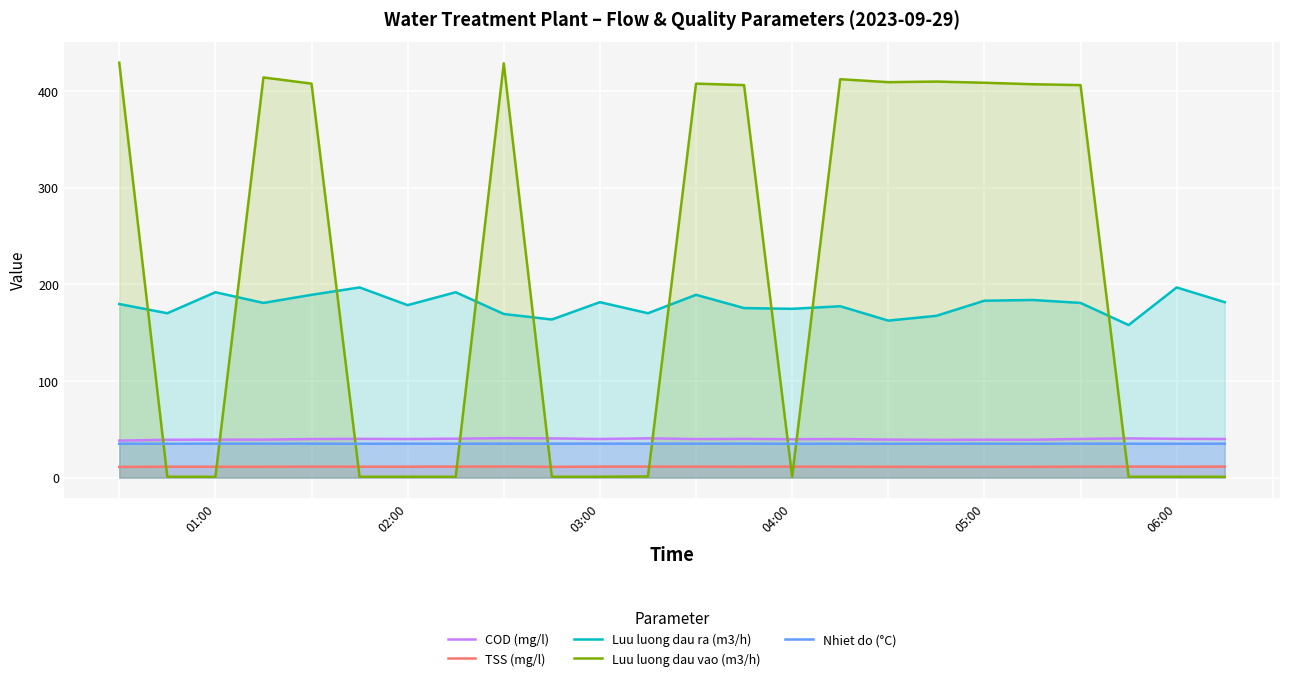

Does the chart display data point markers on the line(s)?

No